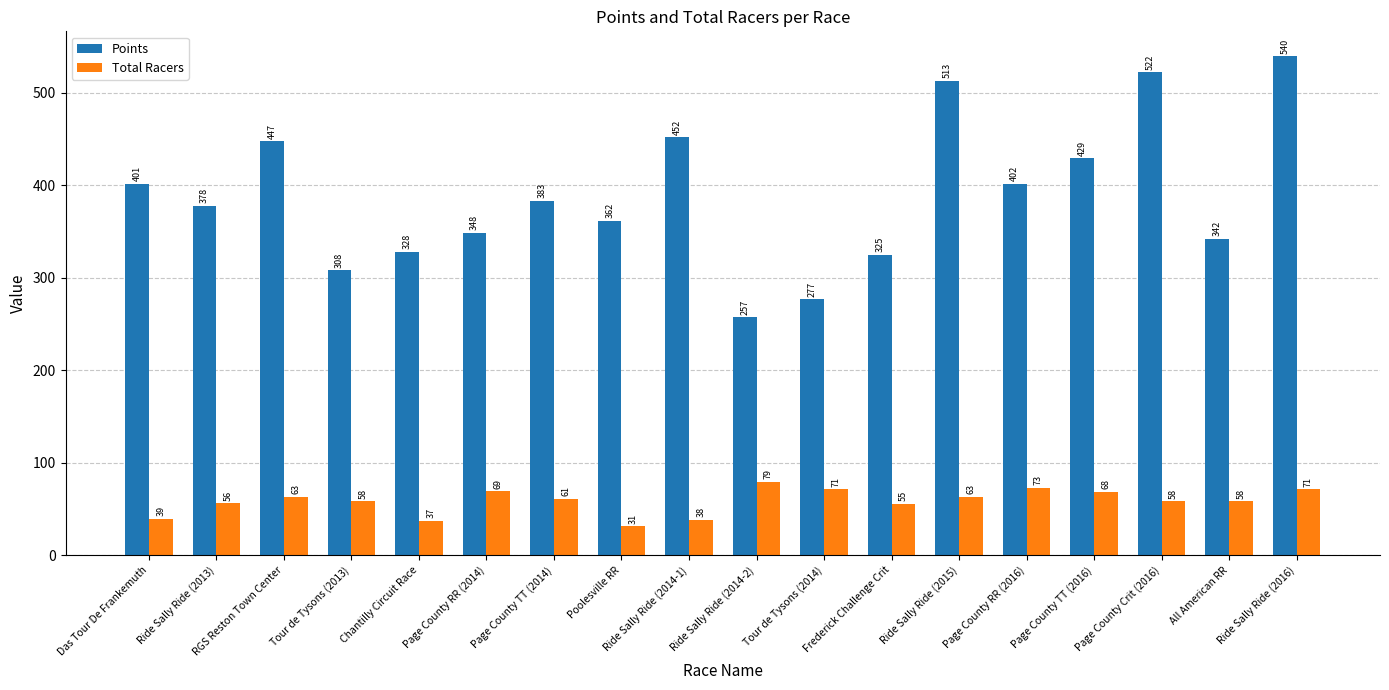

List the series in order of their overall mean, highest first.

Points, Total Racers